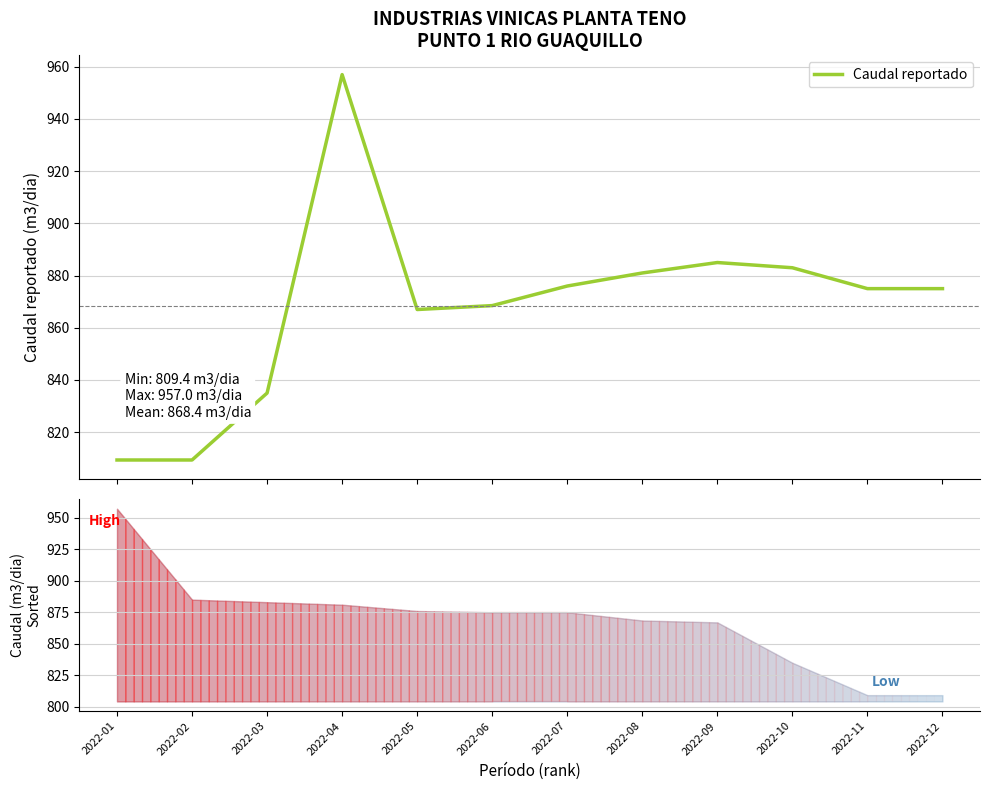

How many interior local valleys (lower than both neighbors) does the data have?

1